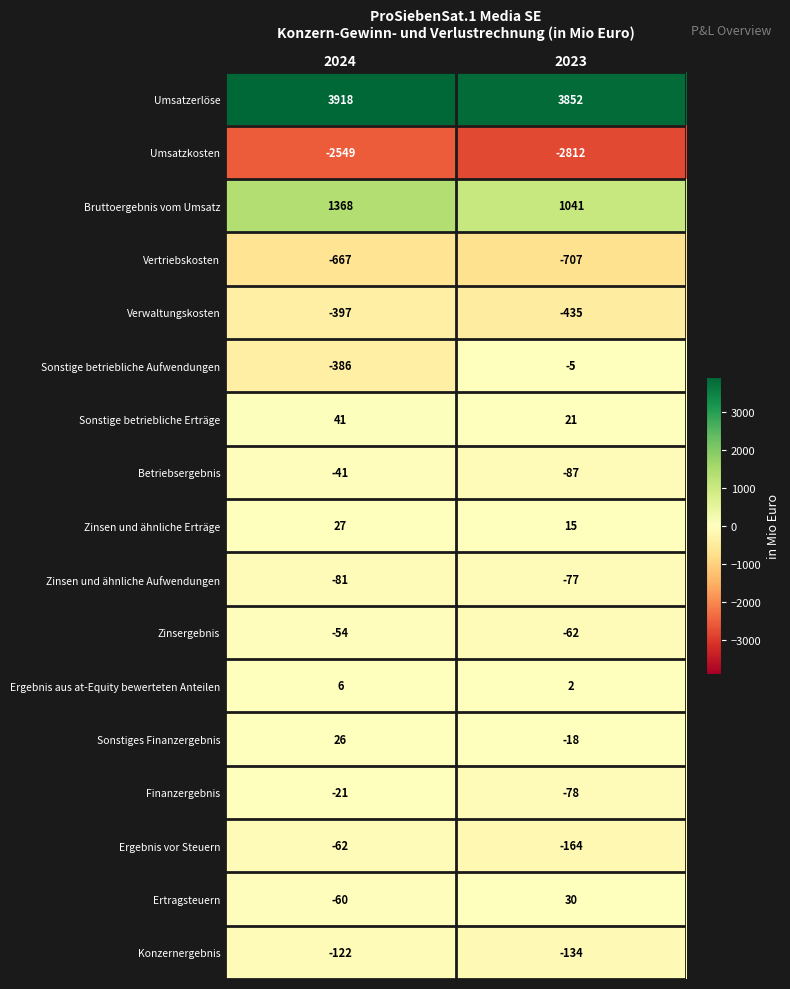

What is the smallest value displayed?

-2812